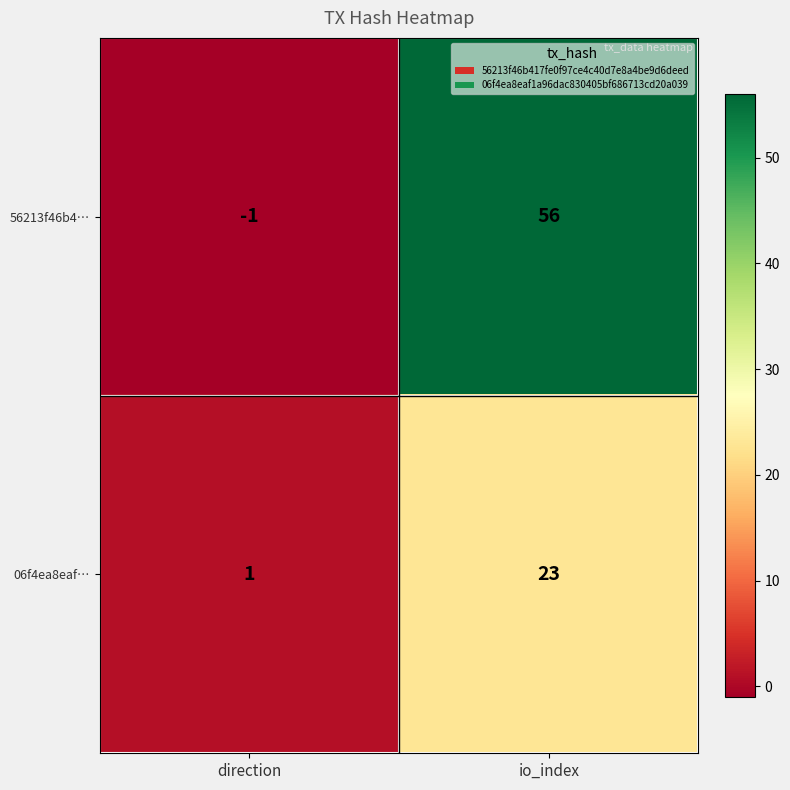

What is the sum of all 06f4ea8eaf… values?

24